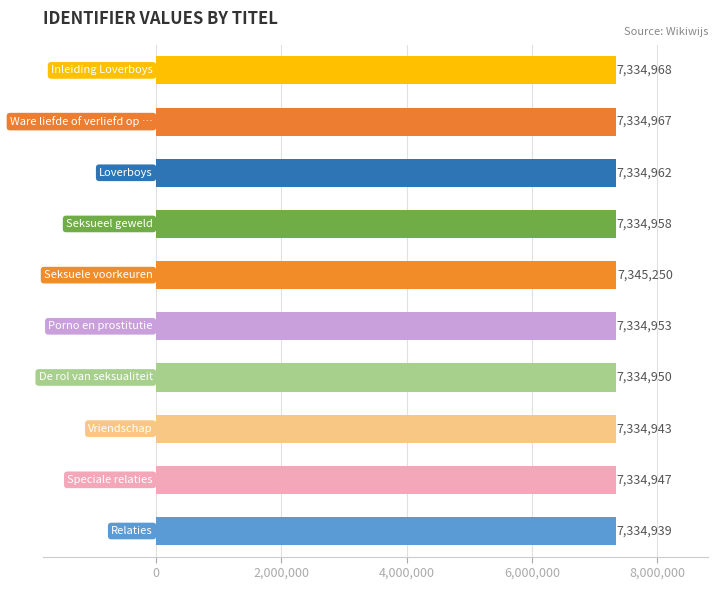

What is the sum of all values?

73359837